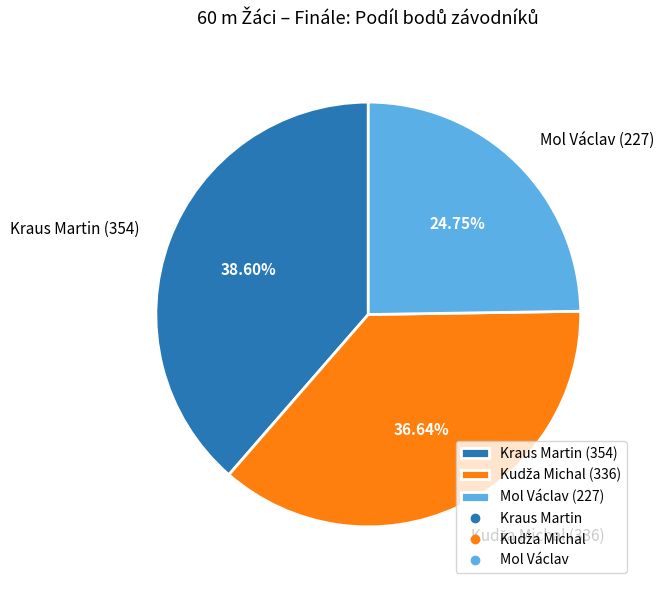

Approximately how many times larger is the value at Mol Václav (227) compared to Kraus Martin (354)?

0.6